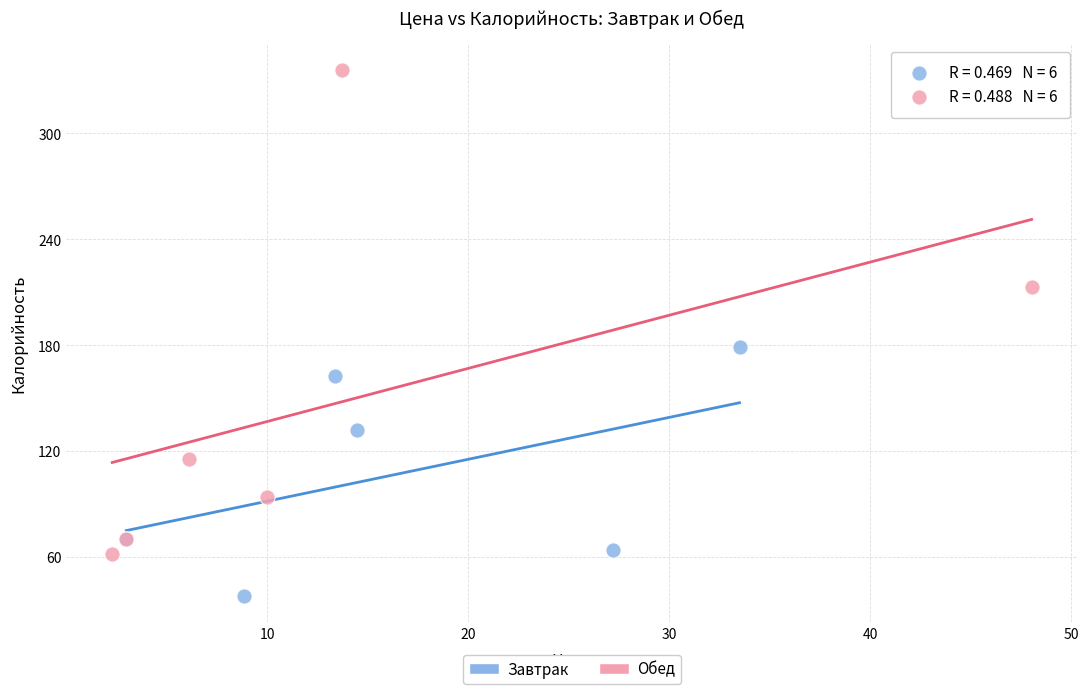

Which series contains the highest Y value?

Обед